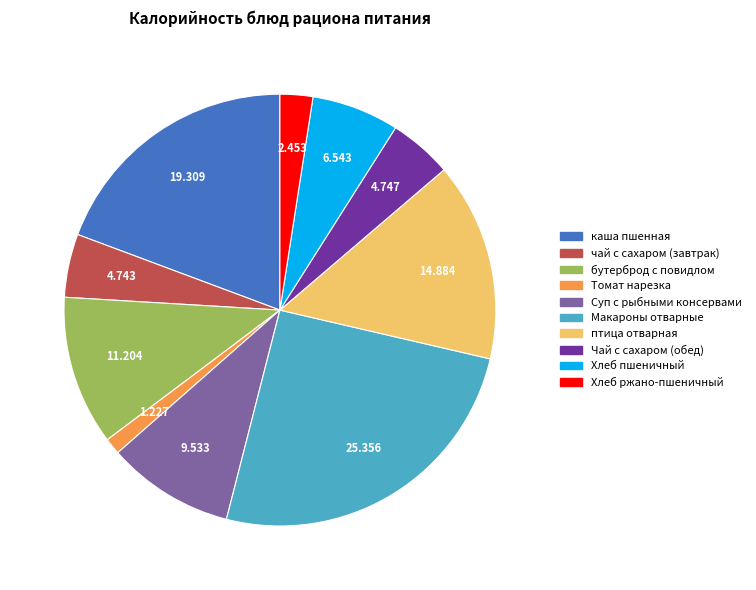

Does any single category account for the majority?

No